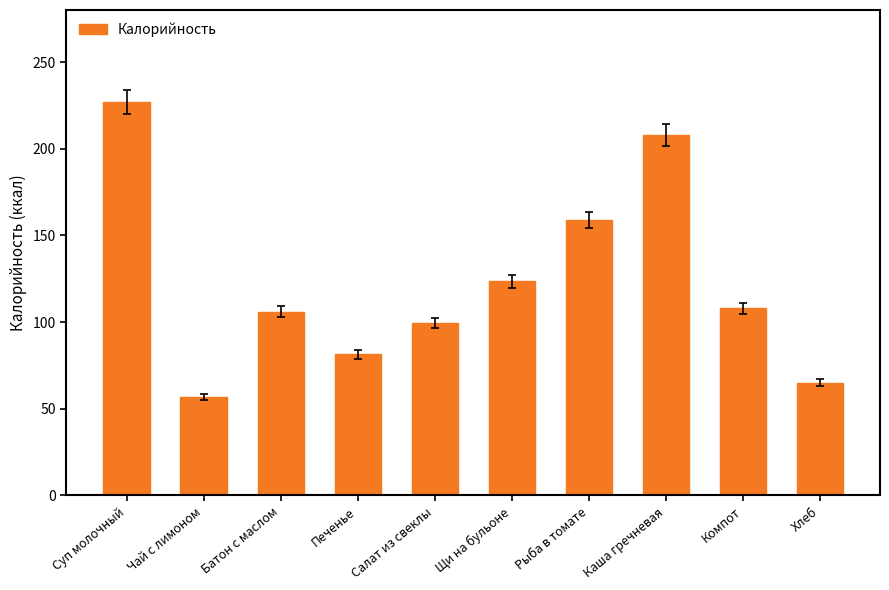

Where does the data first go above 108?

Суп молочный